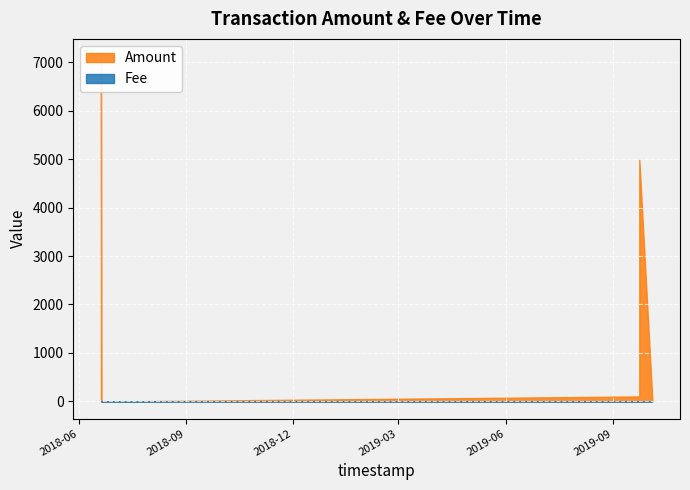

Which series has the largest total across all categories?

Amount